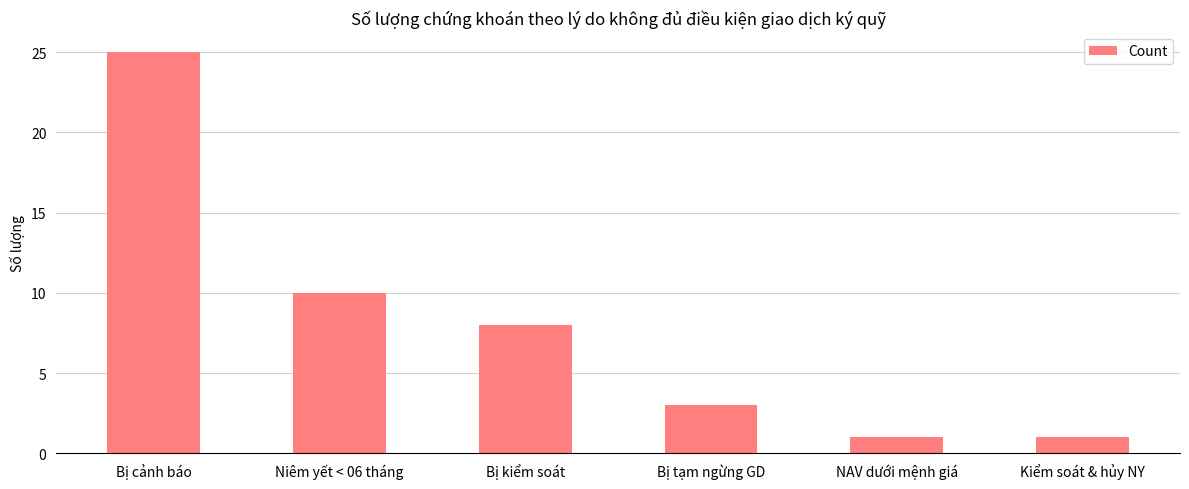

The chart shows a value of 2 at Bị tạm ngừng GD. True or false?

False